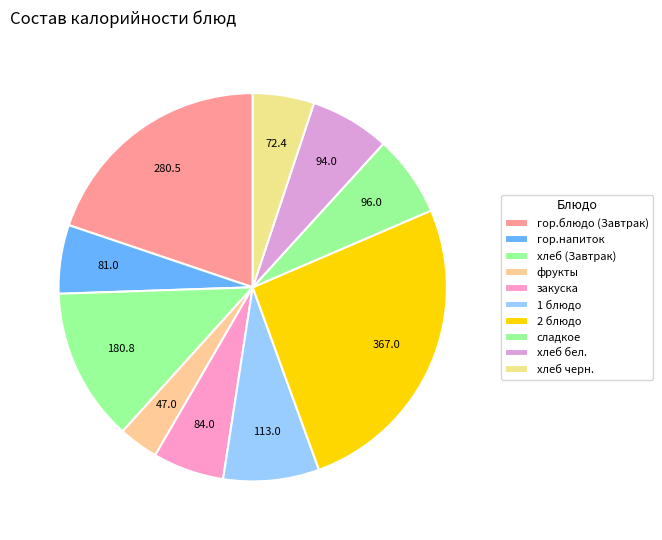

Combined, do гор.блюдо (Завтрак) and закуска account for over 50%?

No